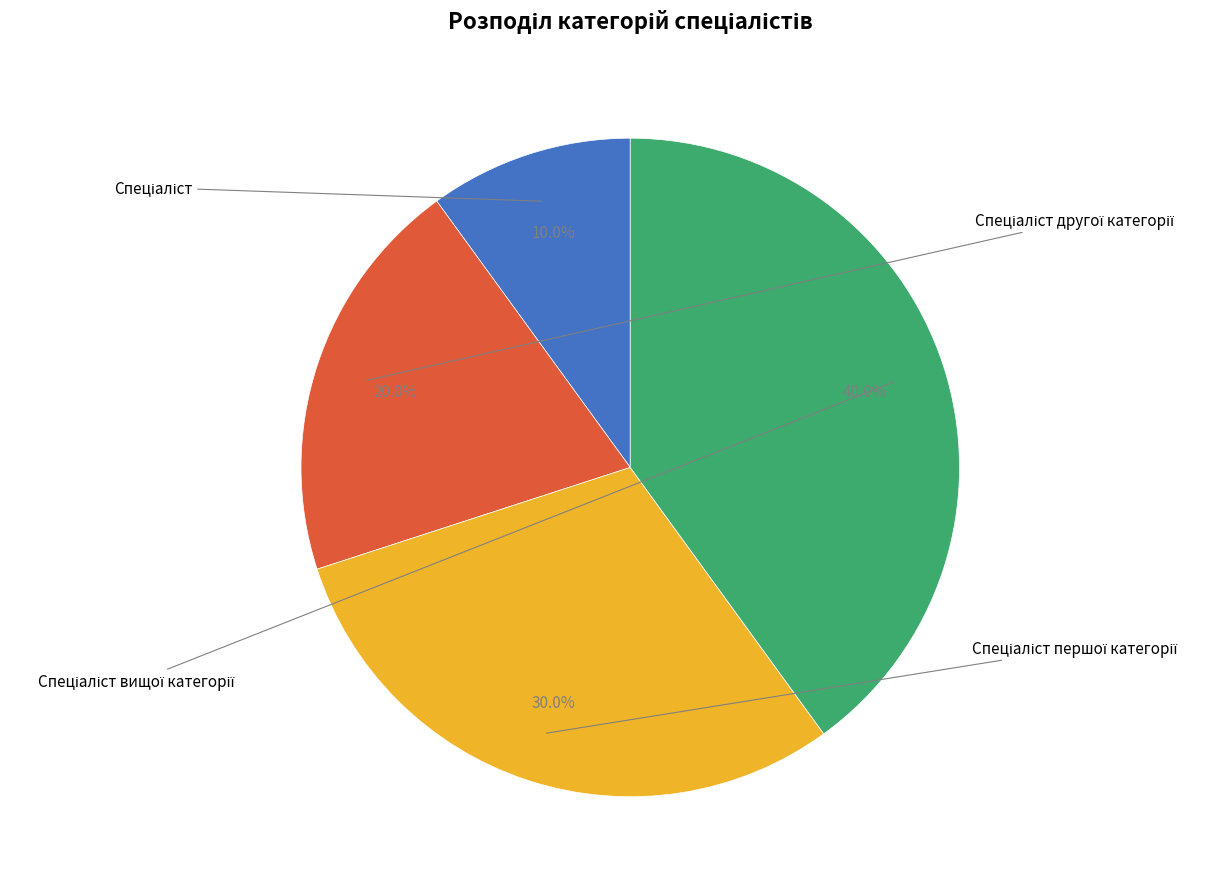

How much of the chart is everything except Спеціаліст вищої категорії?

60.0%